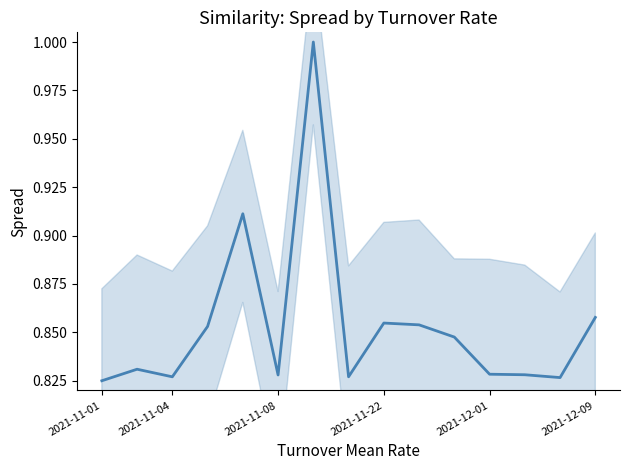

Reading left to right, list all the values displayed in this chart.

0.8	0.8	0.8	0.9	0.9	0.8	1.0	0.8	0.9	0.9	0.8	0.8	0.8	0.8	0.9